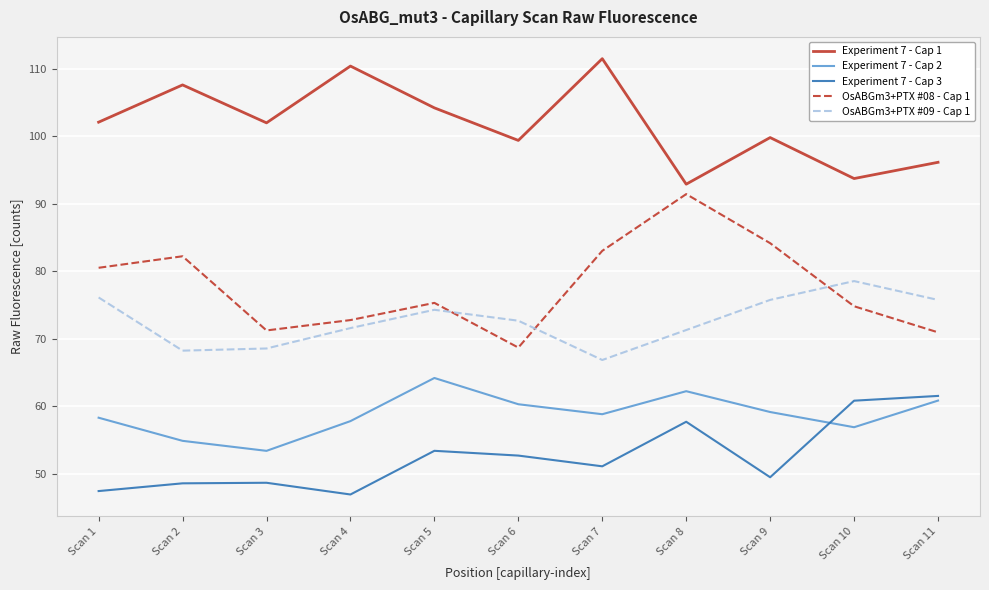

What is the total value across all series at Scan 6?

353.7